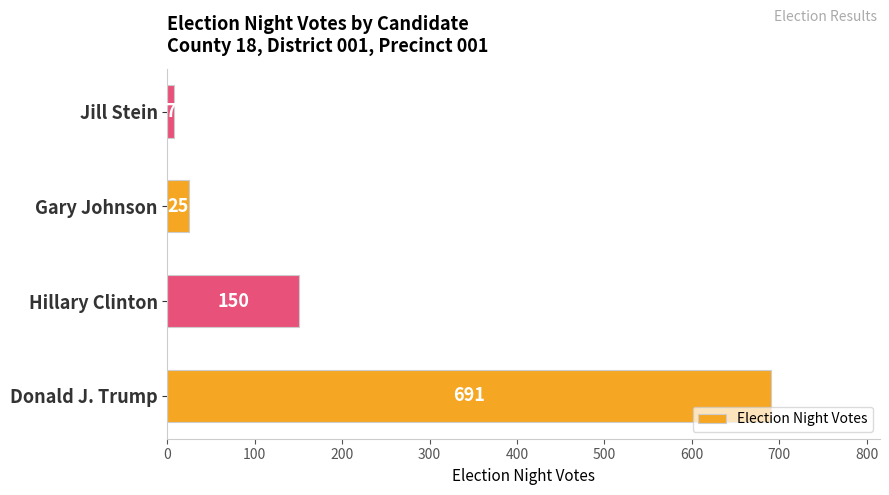

What is the average value?

218